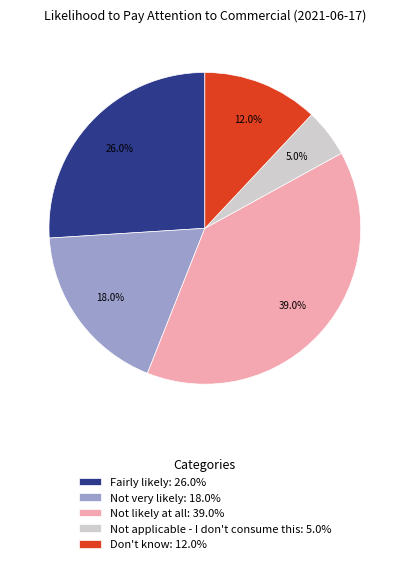

Which slice is the largest?

Not likely at all: 39.0%